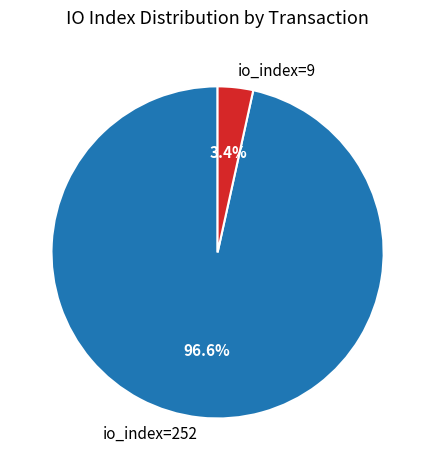

Count the number of slices in the pie.

2